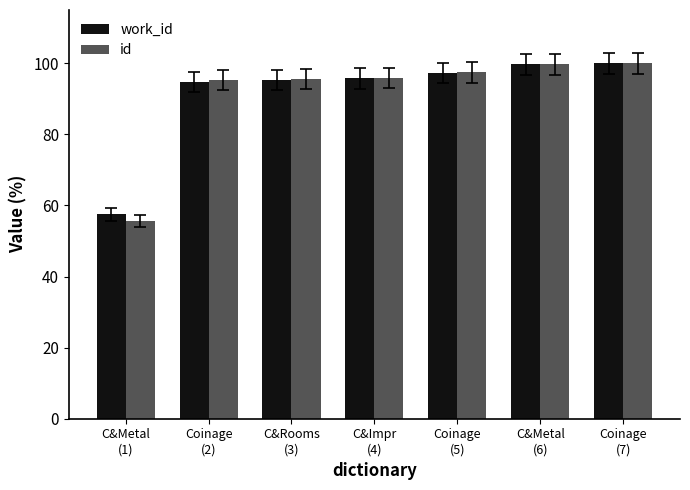

Which series has the widest spread of values?

id